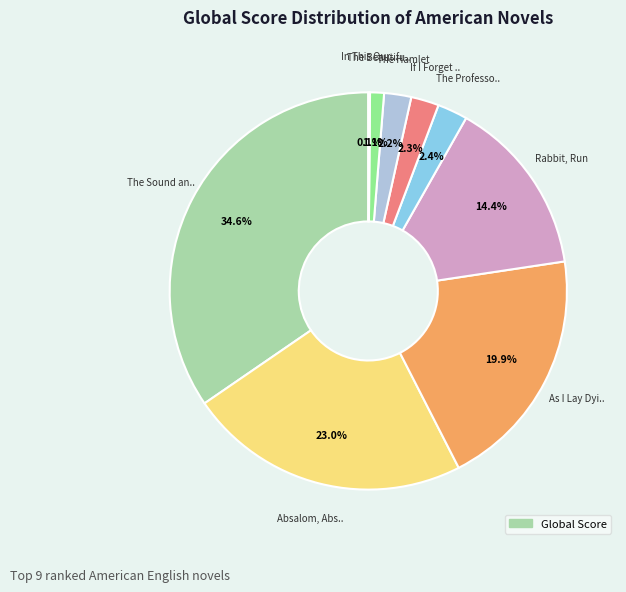

Does any single category account for the majority?

No